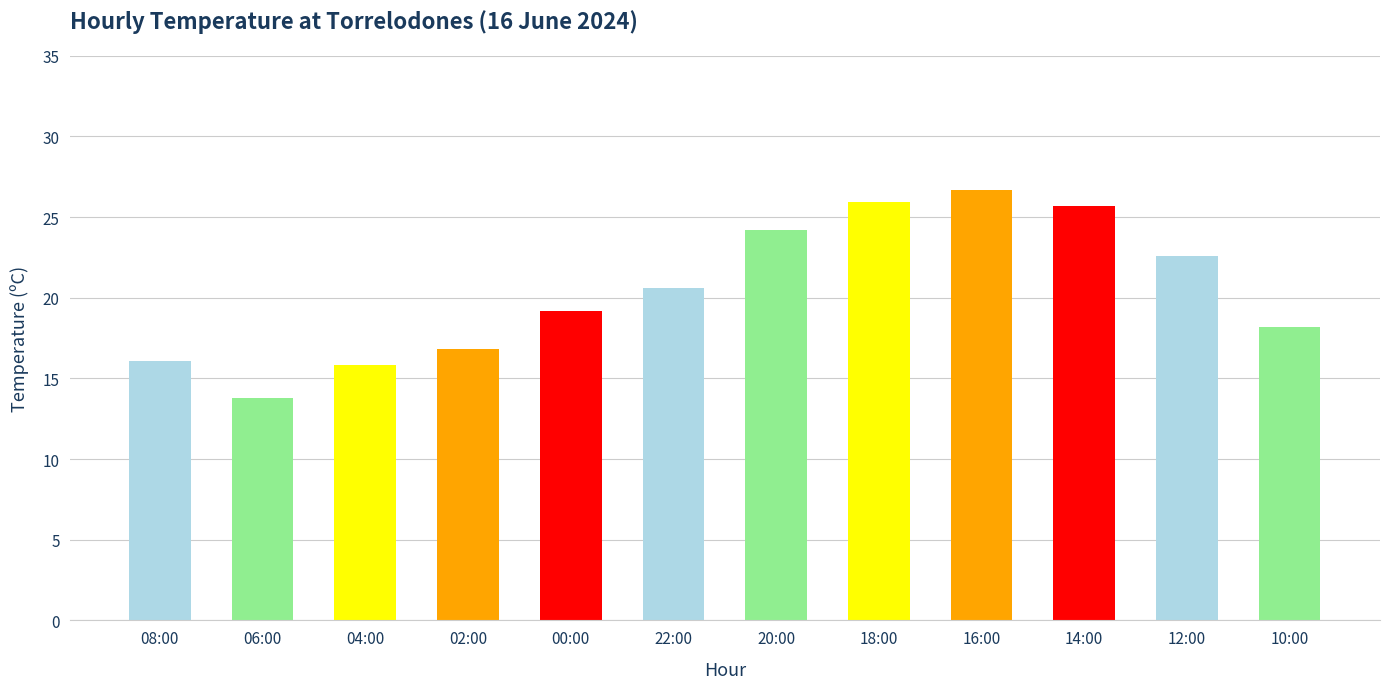

What is the difference between the second highest and minimum values?

12.1